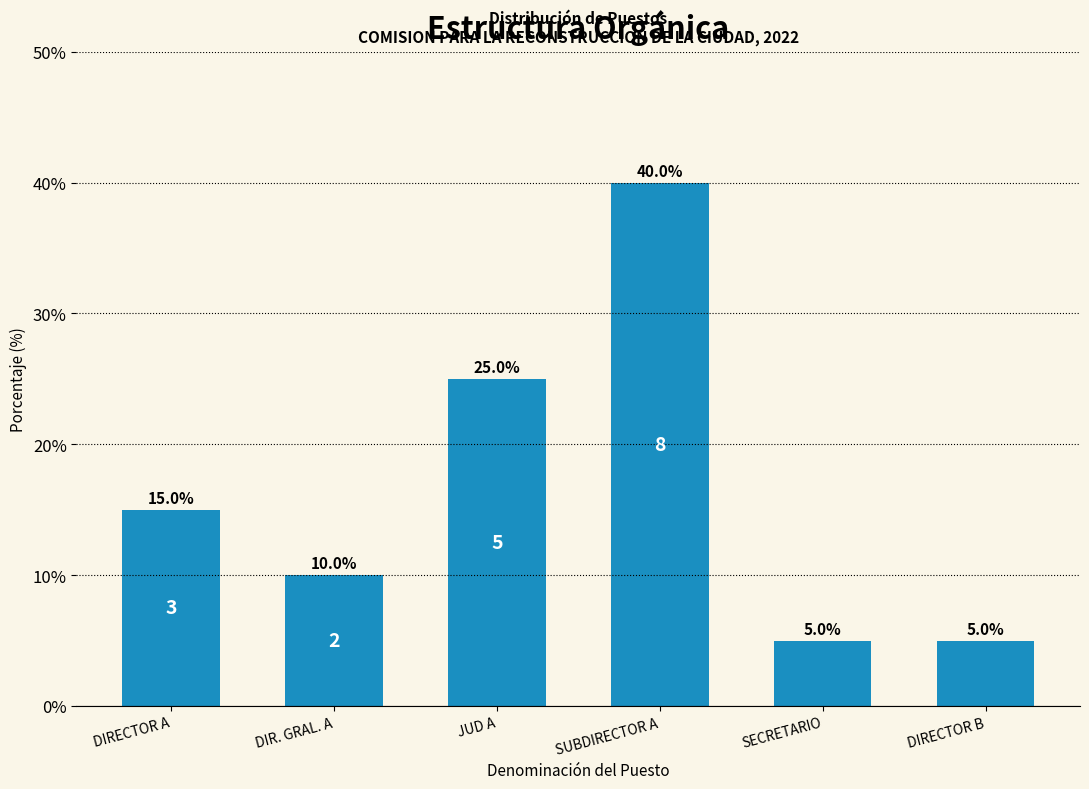

How many values are between 5 and 25?

5